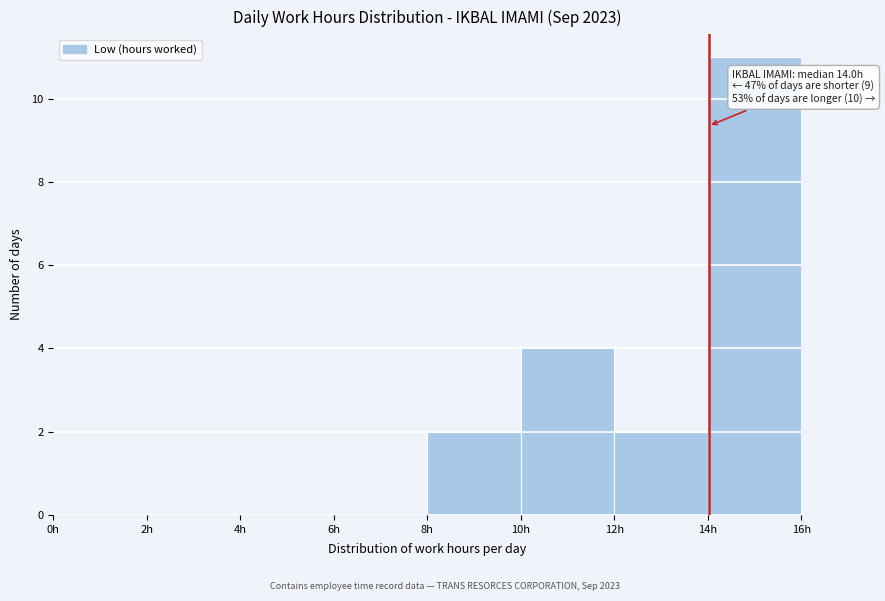

Which range on the x-axis has the tallest bar?

14 to 16